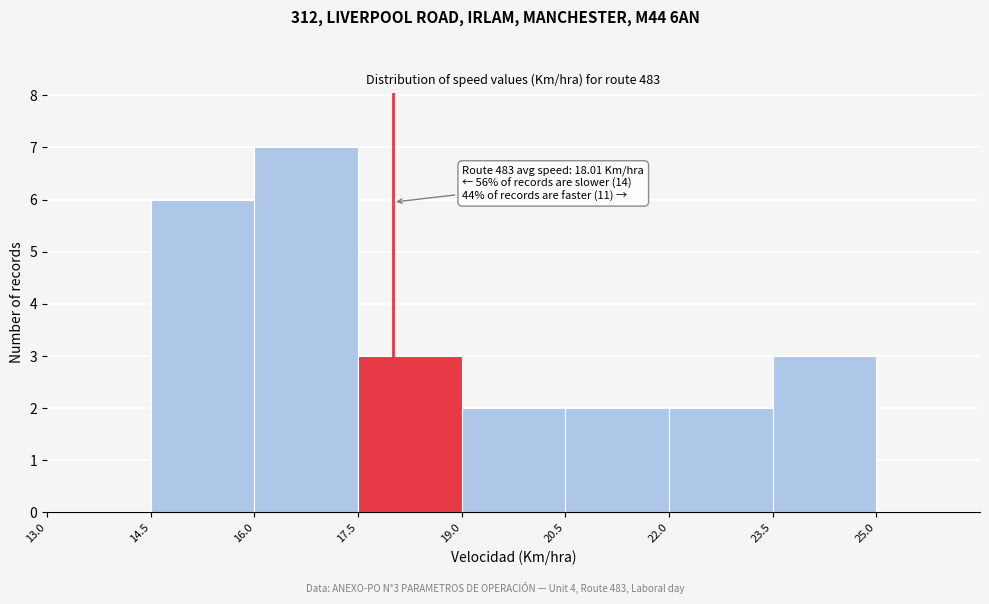

Over which range of the x-axis is the bar tallest?

16.0 to 17.5